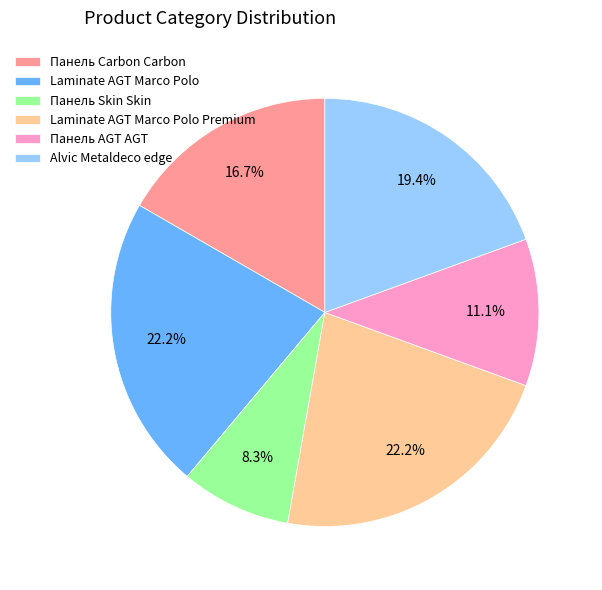

How many segments does this pie chart have?

6